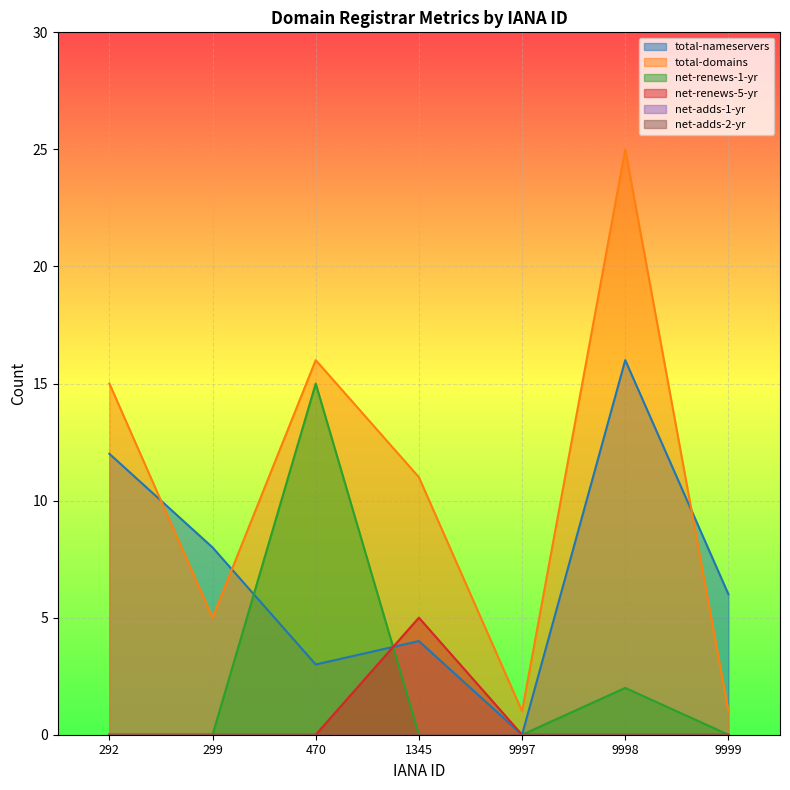

How many intersections are there between net-renews-1-yr and total-nameservers?

2